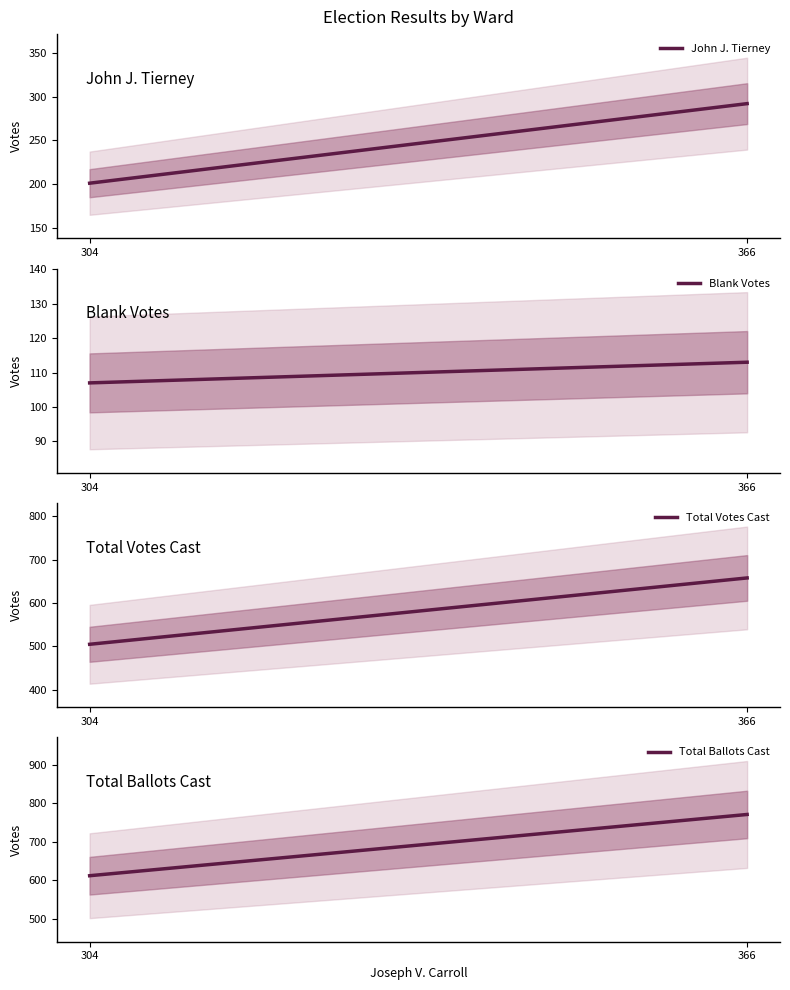

At which label does Total Ballots Cast reach its minimum?

304